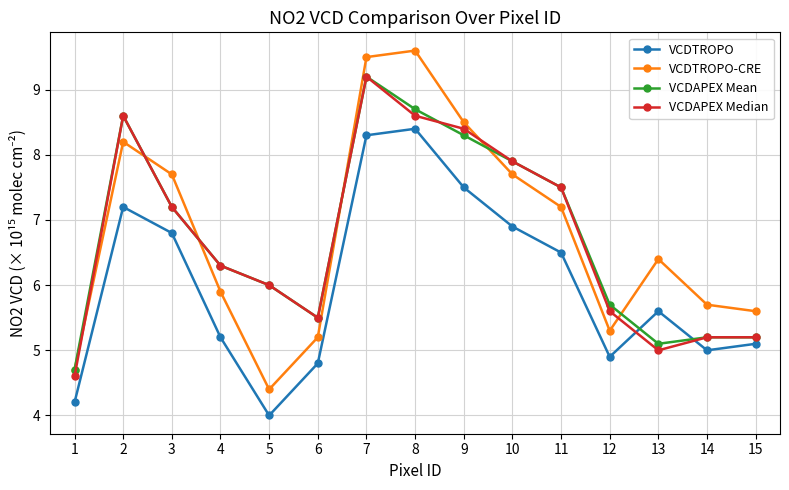

How many interior local valleys does the VCDAPEX Mean series have?

2